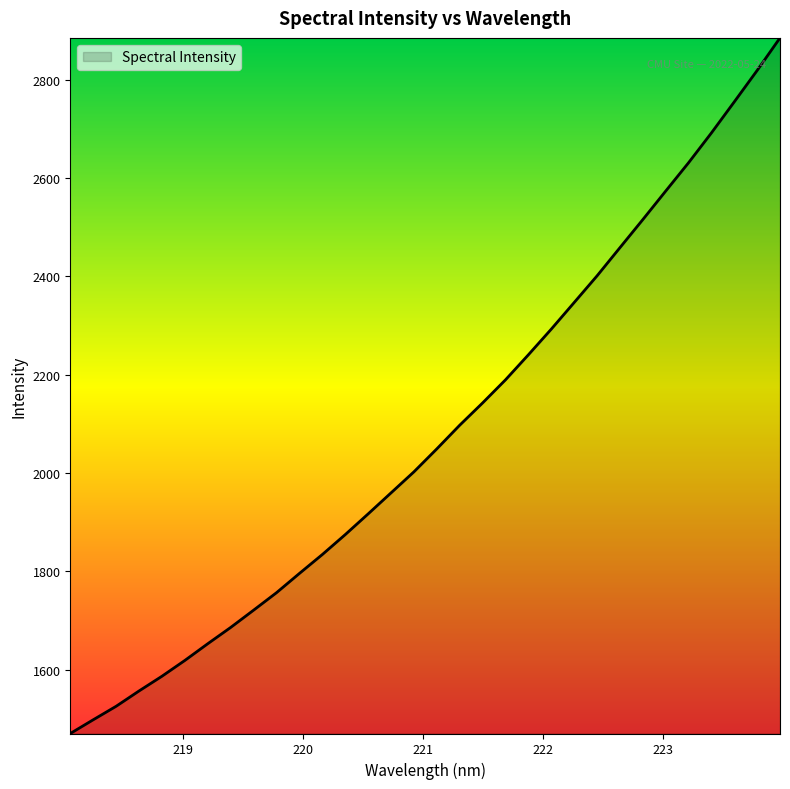

What is the maximum value shown in the chart?

2884.7